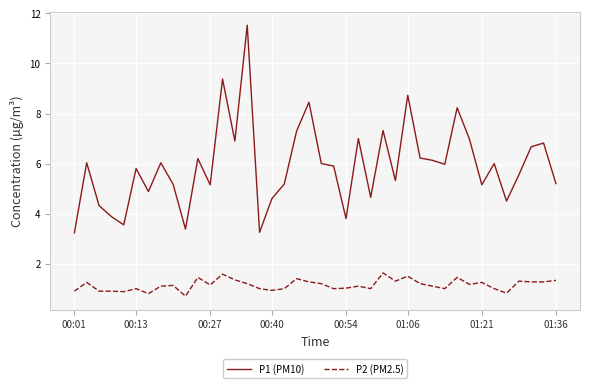

What is the difference between the maximum and minimum values in the P1 (PM10) series?

8.3